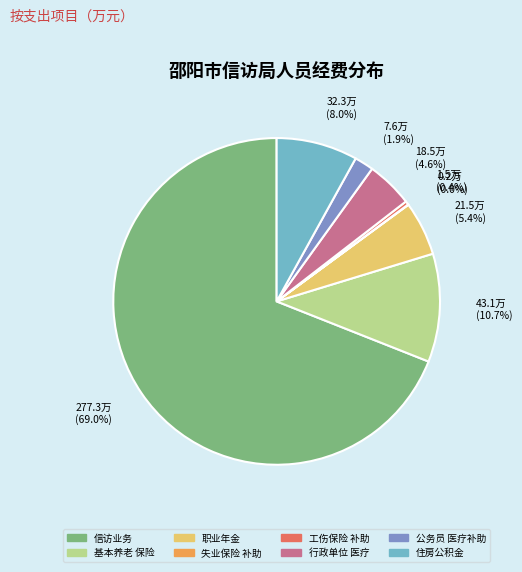

To the nearest percent, what is the average slice percentage?

12%